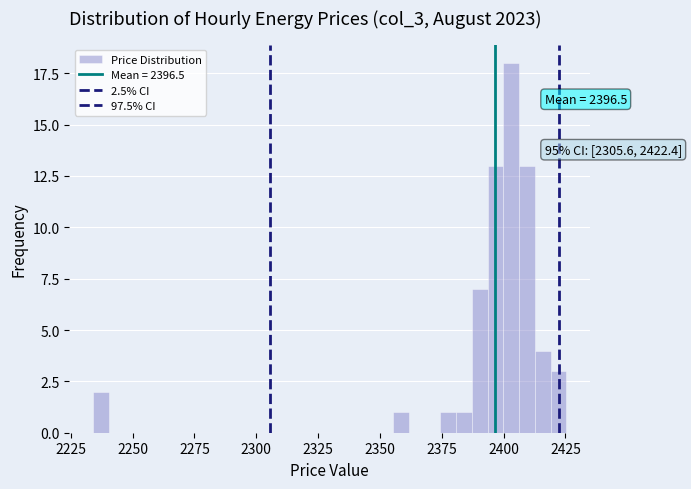

Around what value on the x-axis is the tallest bar? Give the approximate position of its centre, as read against the axis.

2405